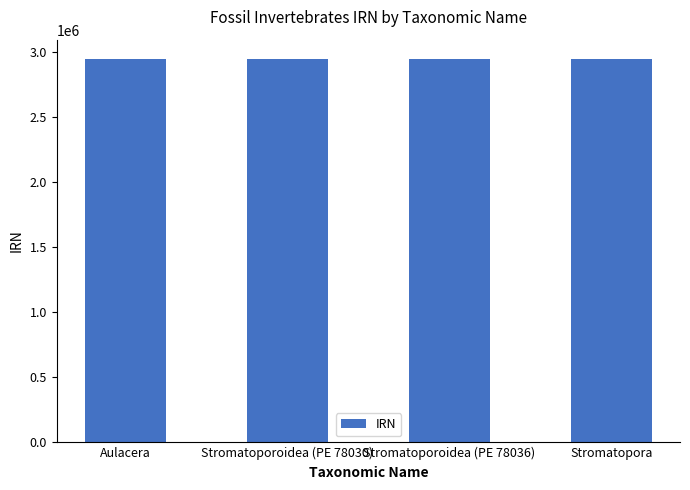

What is the greatest value displayed?

2949574